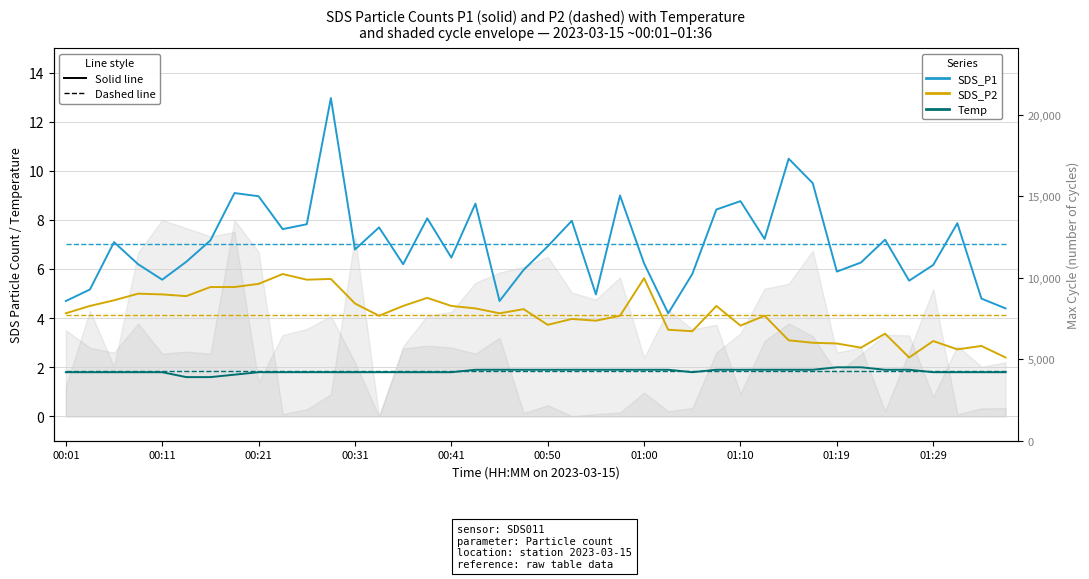

Which series has the largest range (max minus min)?

SDS_P1 (solid)